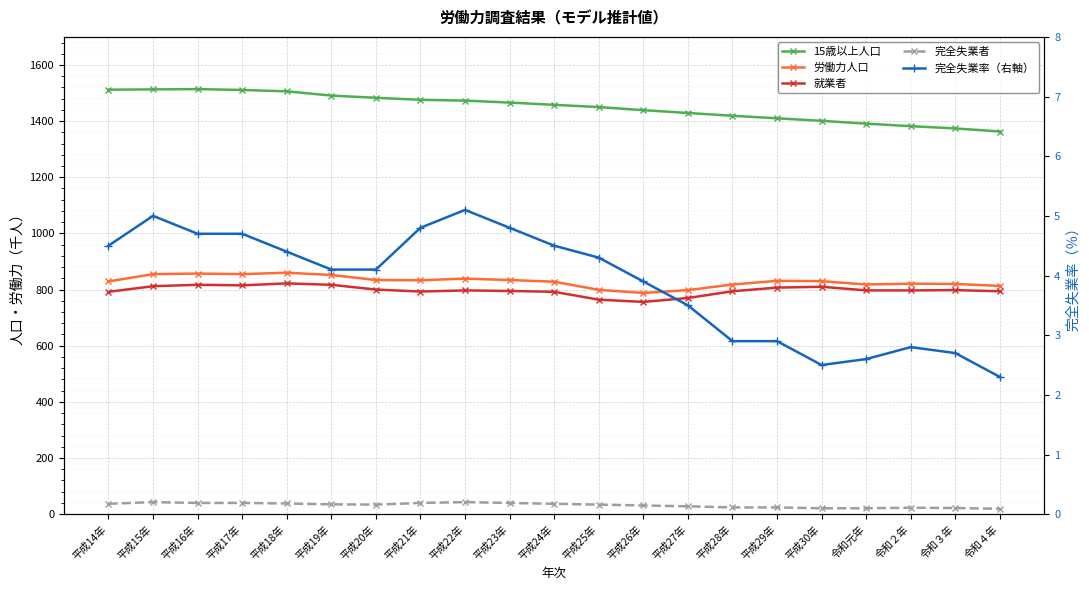

True or false: 完全失業者 and 15歳以上人口 cross at least once.

False